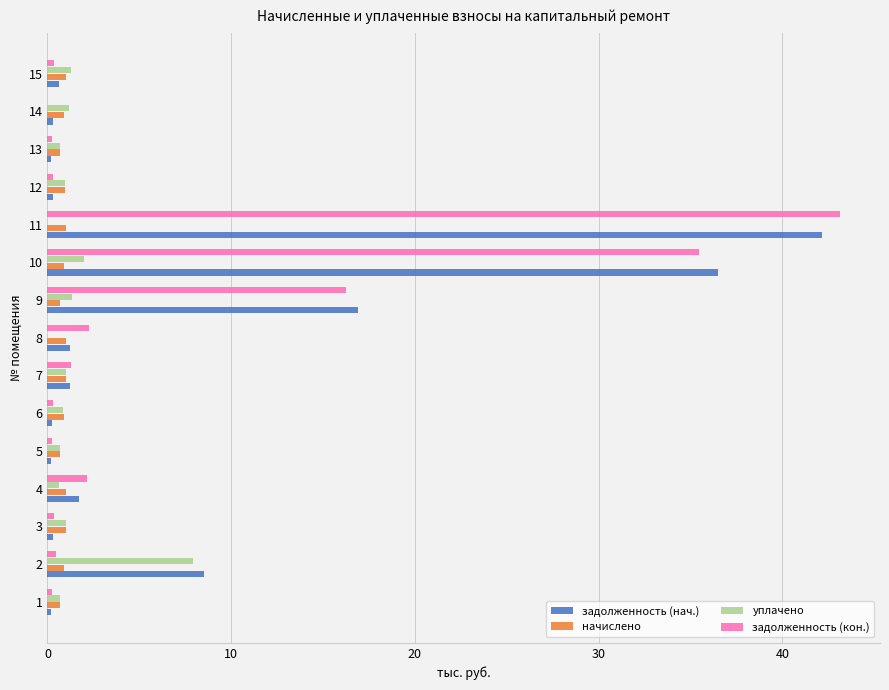

At which category is the sum across all series the highest?

11